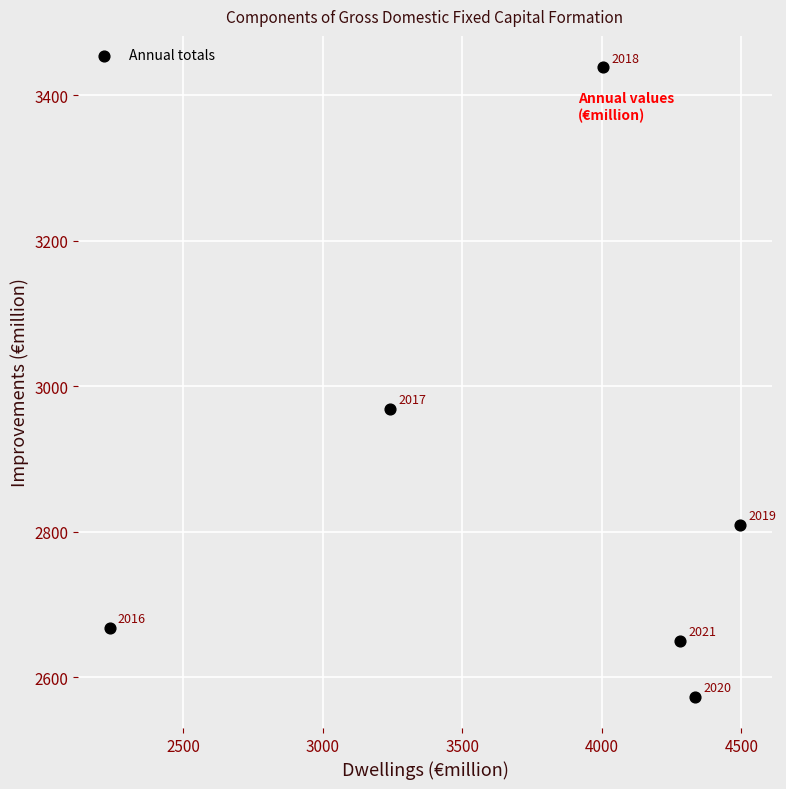

What is the average X value?

3765.8